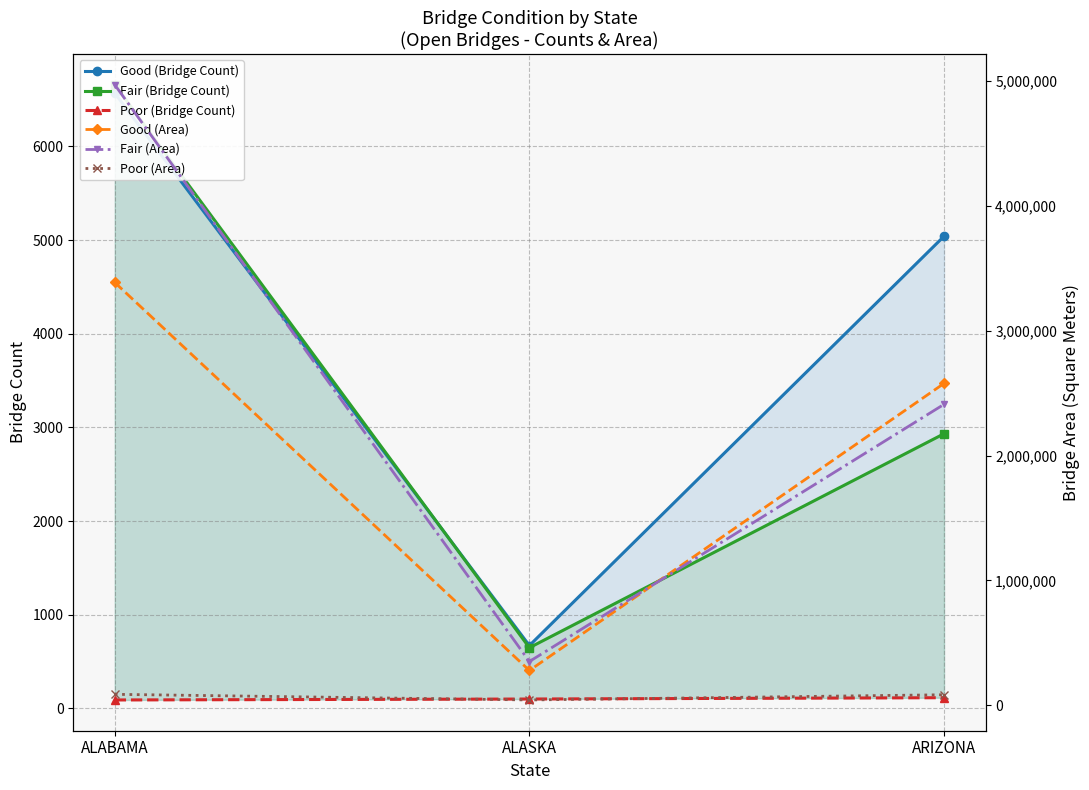

What position from the left is ALASKA?

2